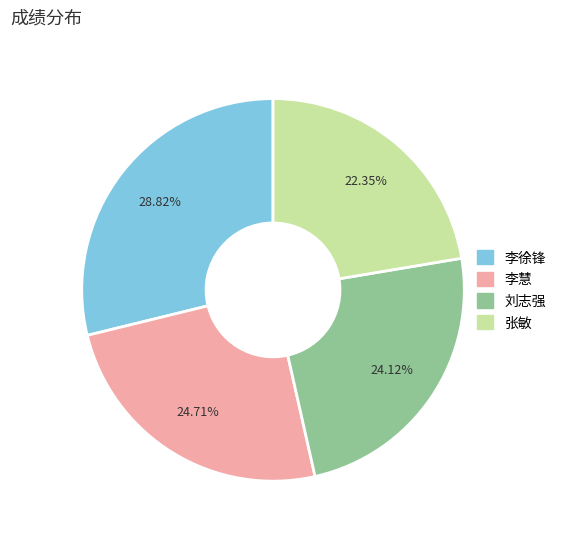

How many slices are in this pie chart?

4